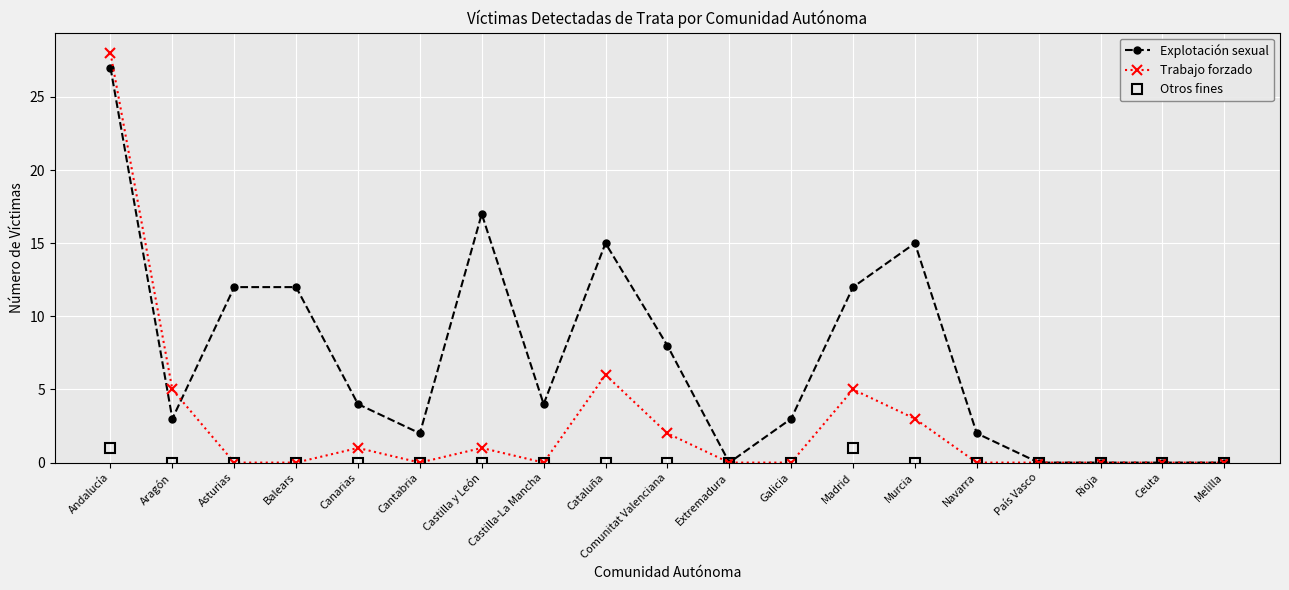

What is the difference between the highest and lowest values at Cataluña?

15